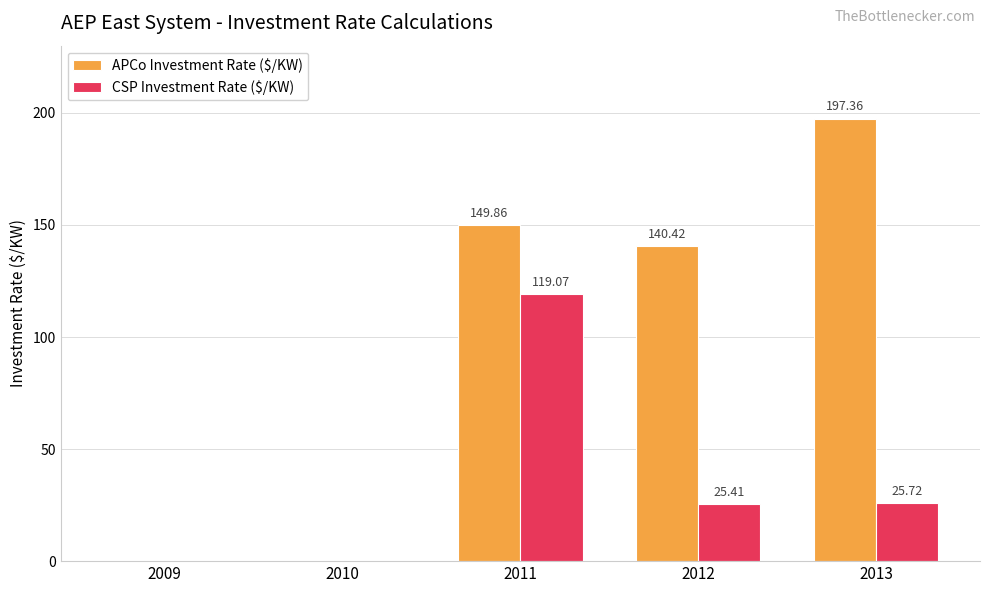

At which category is the sum across all series the highest?

2011